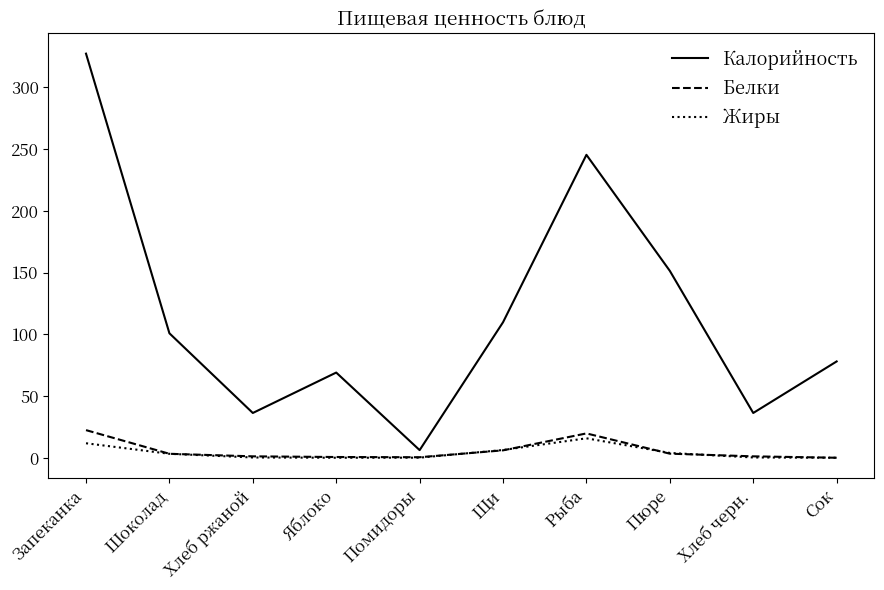

True or false: Белки has more than 0 interior local peaks.

True